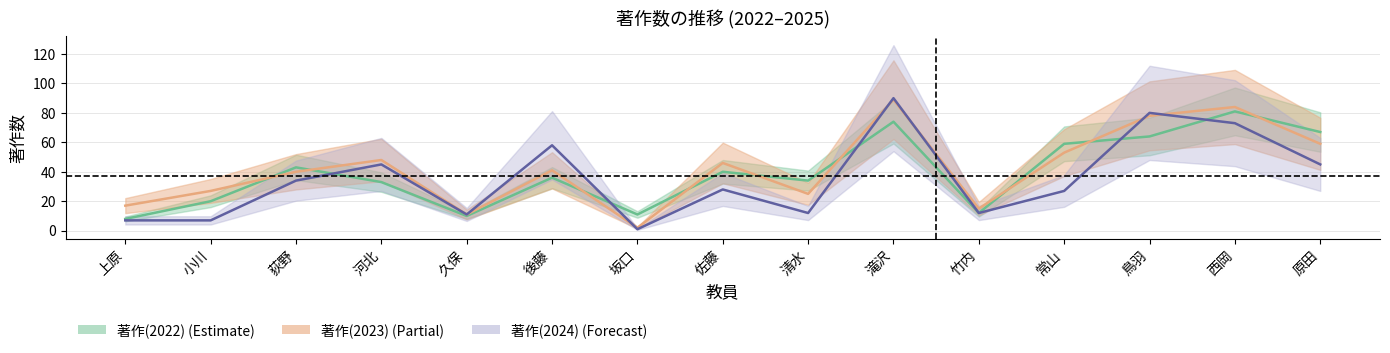

Reading left to right, transcribe all the data shown in this chart.

著作(2022): 8	20	43	33	10	36	11	40	34	74	12	59	64	81	67
著作(2023): 17	27	40	48	11	41	2	46	25	89	15	53	78	84	59
著作(2024): 7	7	34	45	11	58	1	28	12	90	12	27	80	73	45